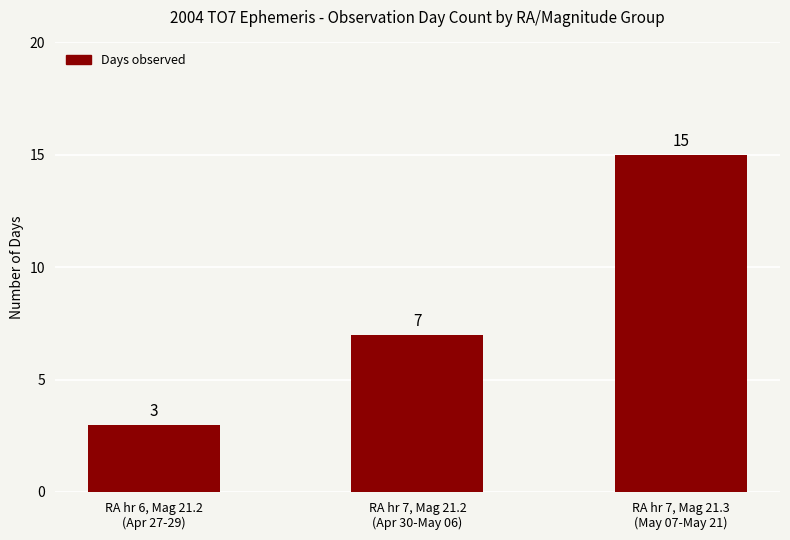

Rank the categories by value from lowest to highest.

RA hr 6, Mag 21.2
(Apr 27-29), RA hr 7, Mag 21.2
(Apr 30-May 06), RA hr 7, Mag 21.3
(May 07-May 21)